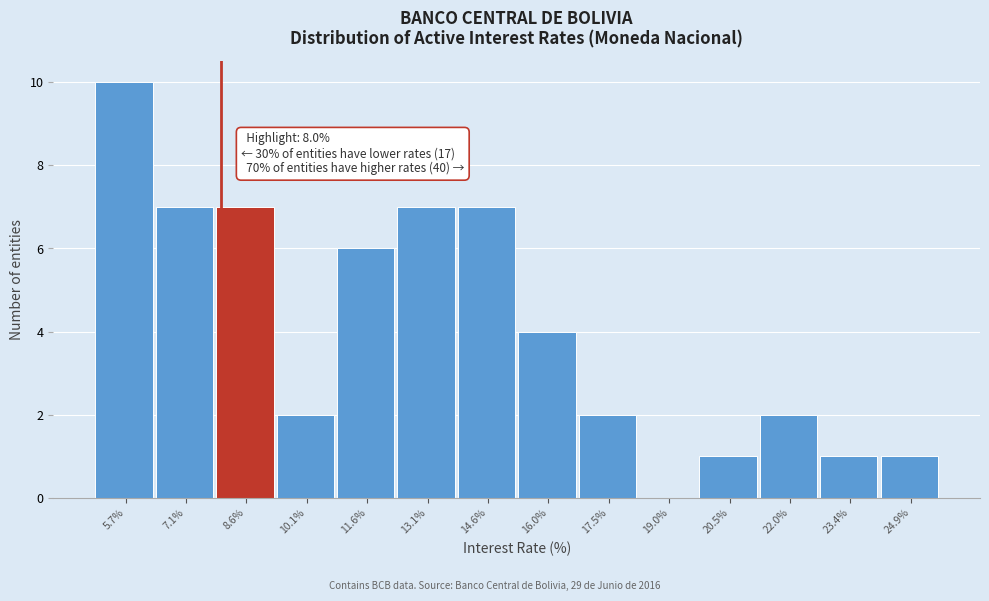

Which range on the x-axis has the tallest bar?

5.0 to 6.4